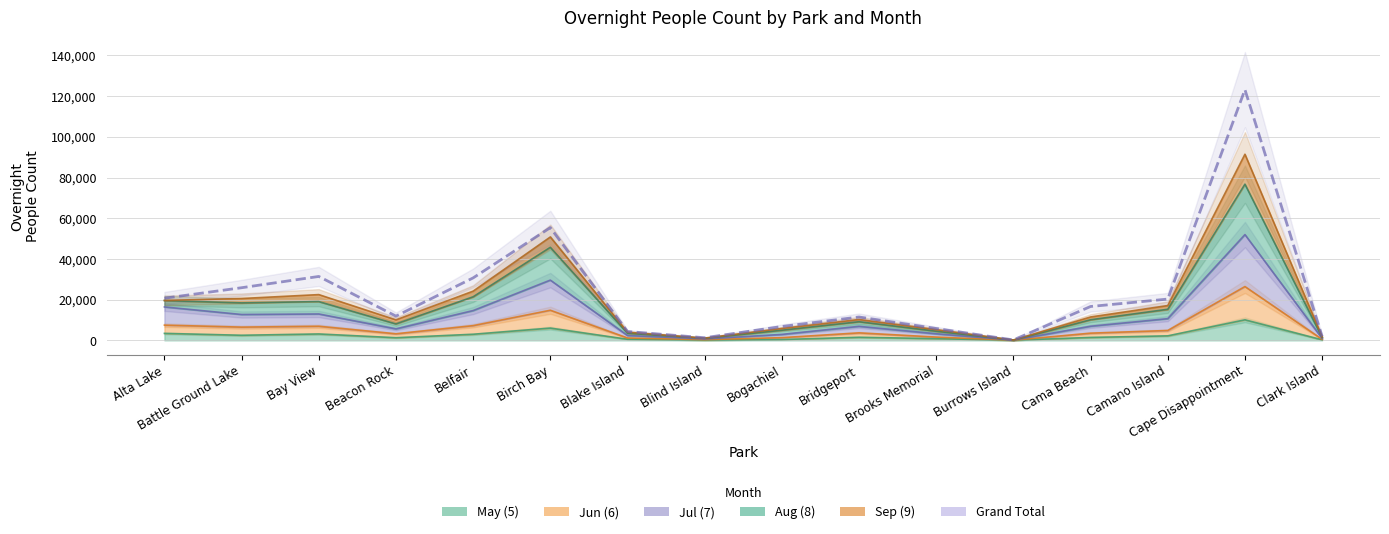

What is the ratio of the value at Birch Bay to the value at Blake Island?

12.8